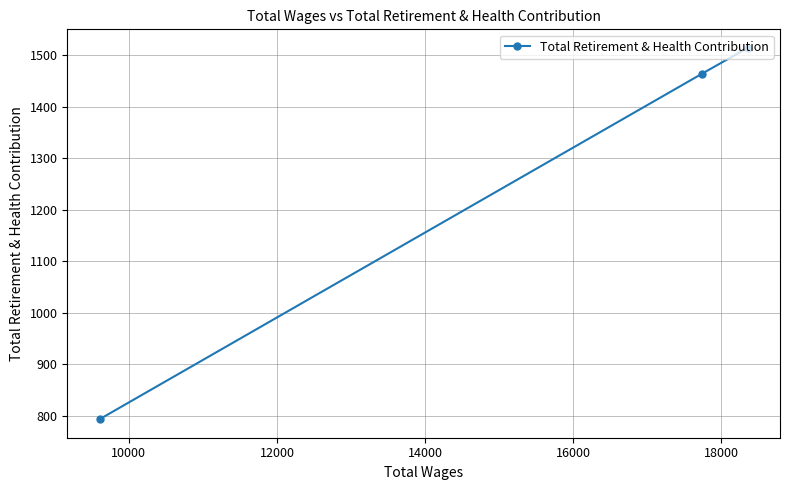

What is the average value?

1257